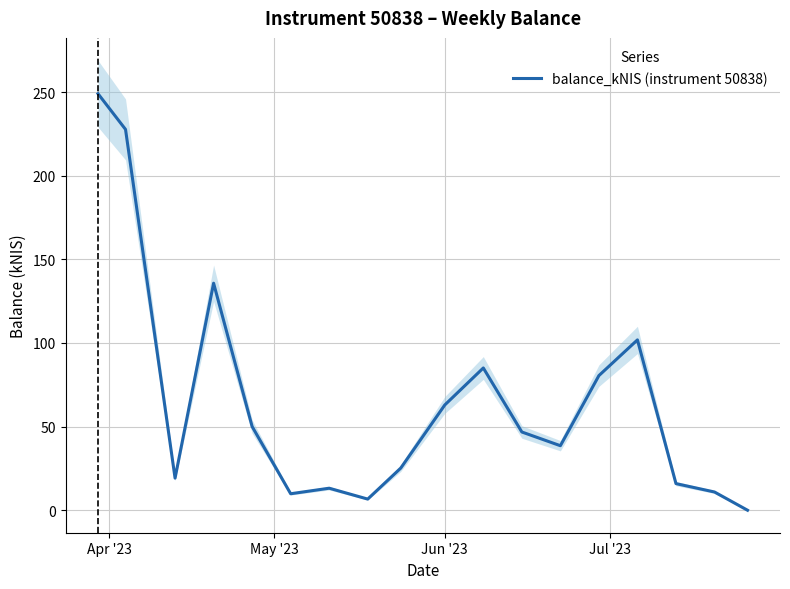

What is the label of the 18th point from the right?

Apr '23